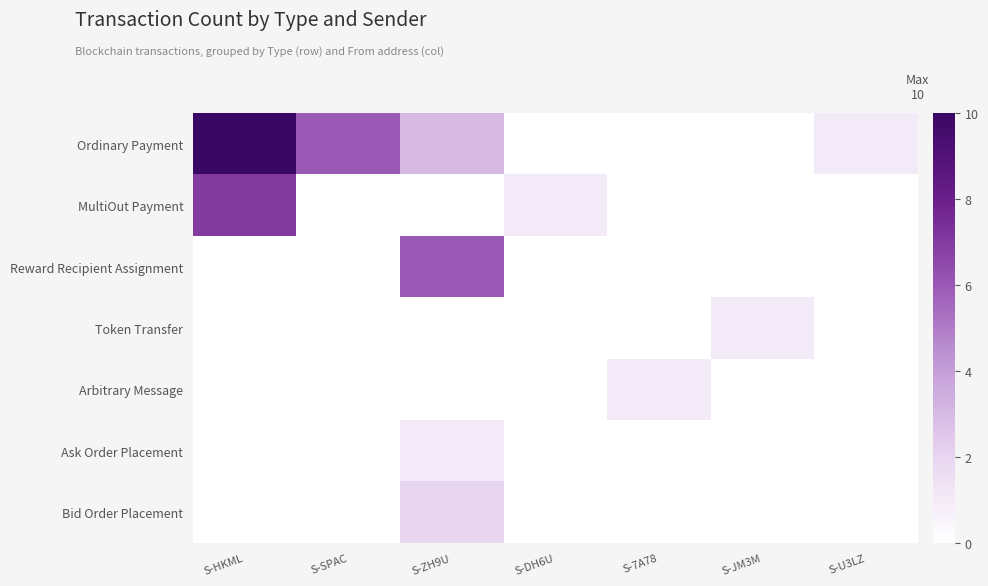

What is the spread (max minus min) of values at S-HKML?

10